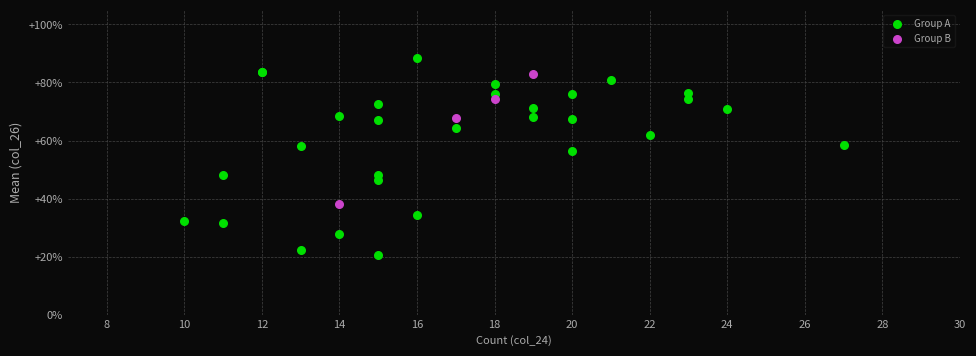

Which series has the largest Y range (max minus min)?

Group A